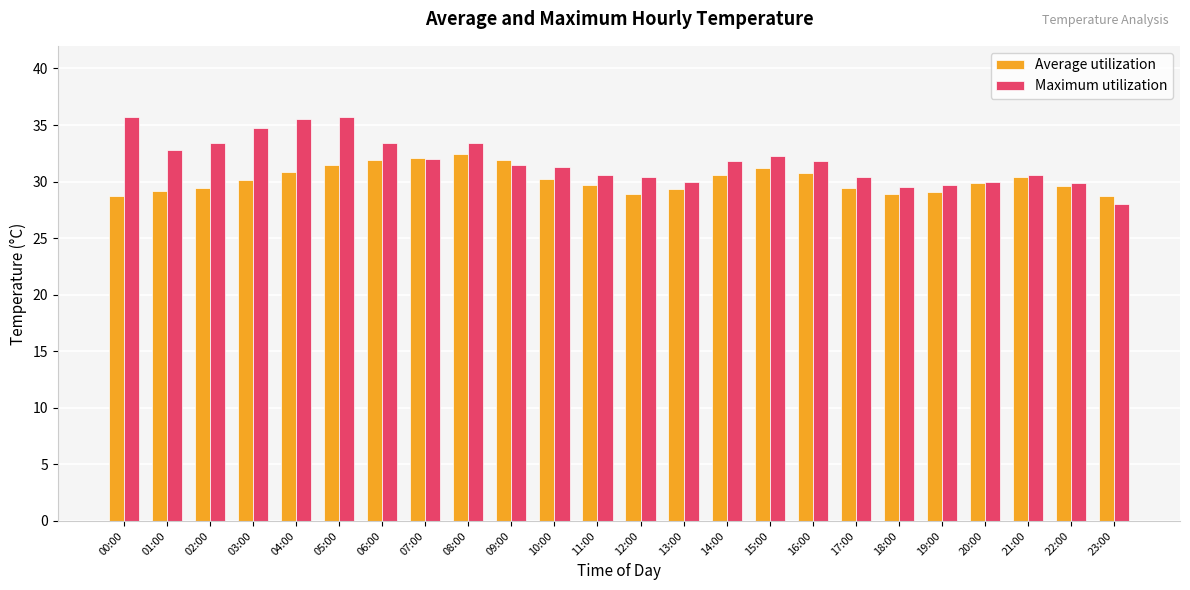

What is the total value across all series at 07:00?

64.1